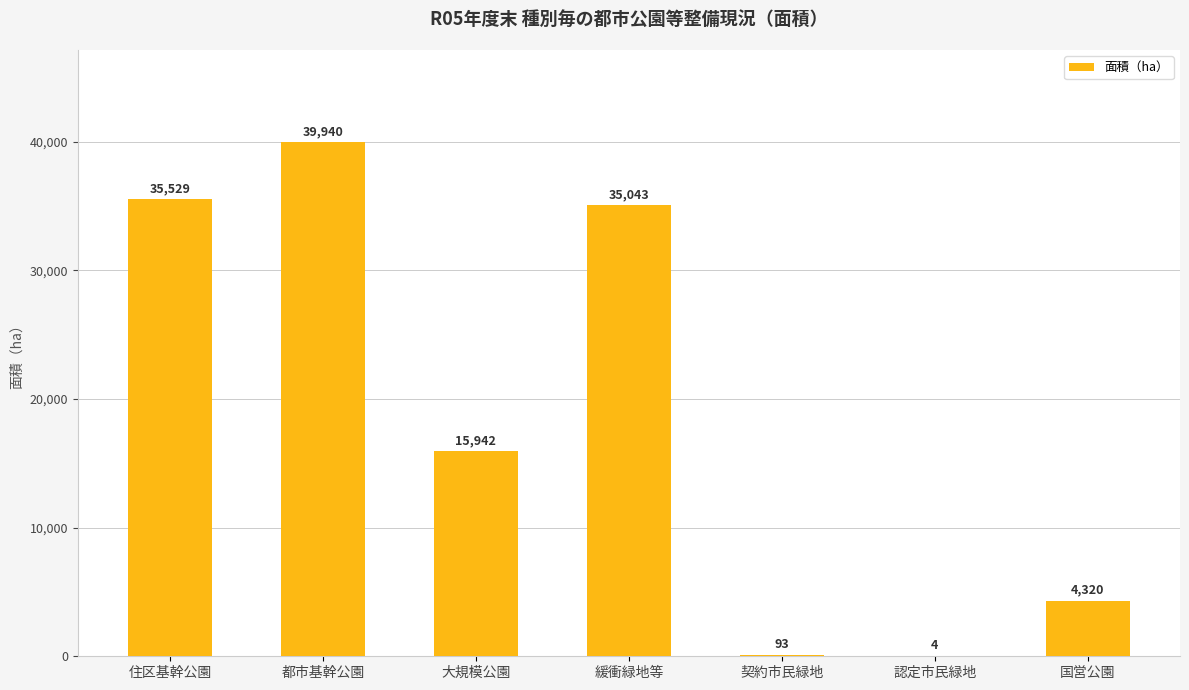

What is the change in value from 都市基幹公園 to 国営公園?

-35619.6